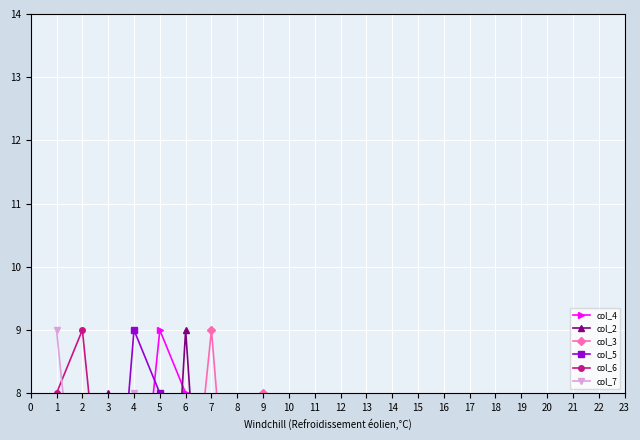

Reading right to left, transcribe all the data shown in this chart.

col_4: 4	3	2	8	9	5	1	6	7
col_2: 7	1	3	9	2	6	8	4	5
col_3: 8	4	9	5	6	3	7	1	2
col_5: 2	5	1	7	8	9	4	3	6
col_6: 3	7	6	2	4	1	5	9	8
col_7: 1	6	4	3	7	8	2	5	9